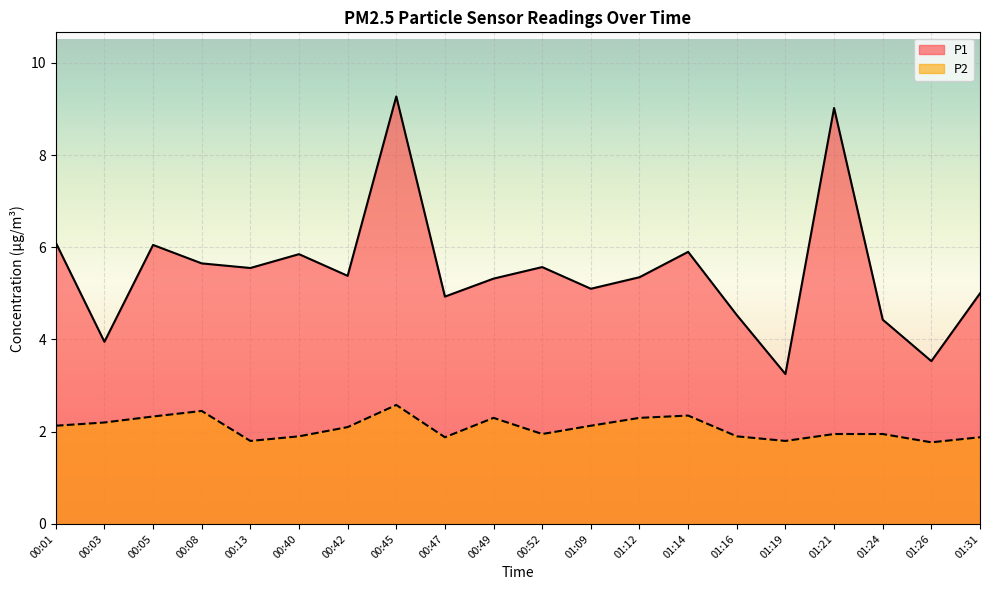

List the series in order of their peak value, lowest first.

P2, P1